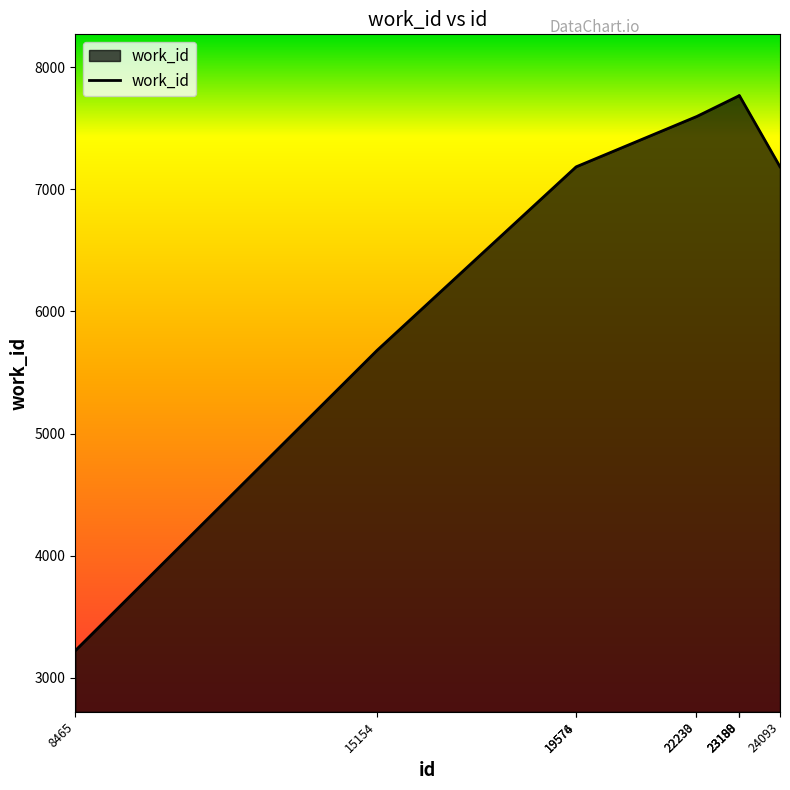

What is the difference between the maximum and minimum values?

4545